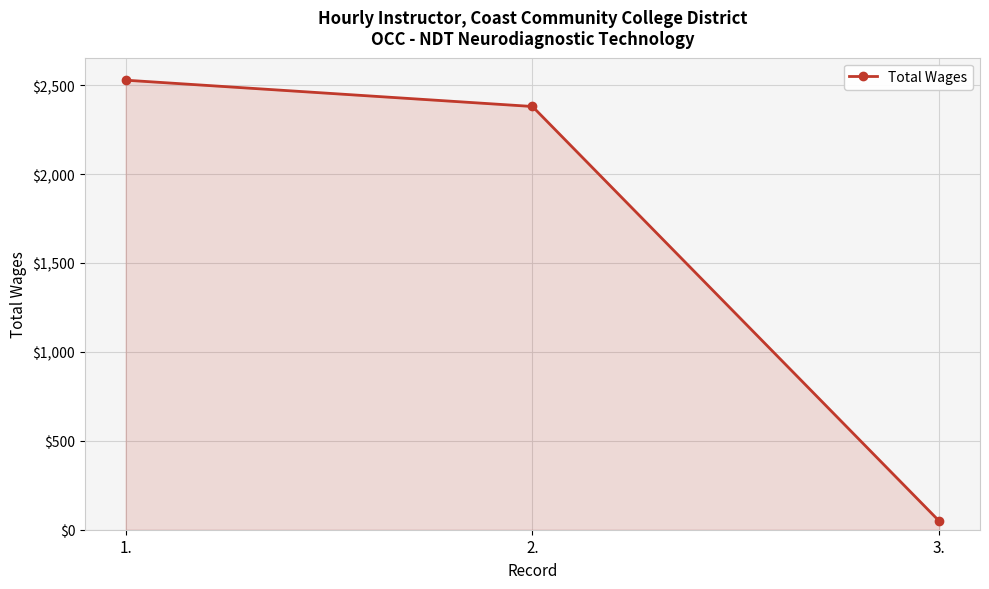

Reading right to left, list all the values displayed in this chart.

3.=48	2.=2380	1.=2528